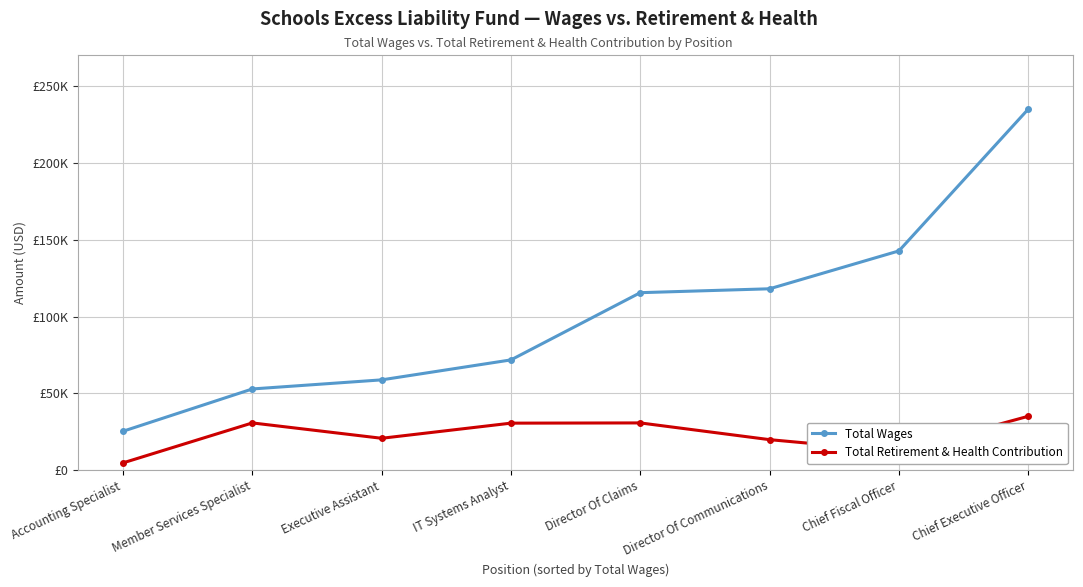

In Total Retirement & Health Contribution, how many points are lower than both neighbors (excluding endpoints)?

2